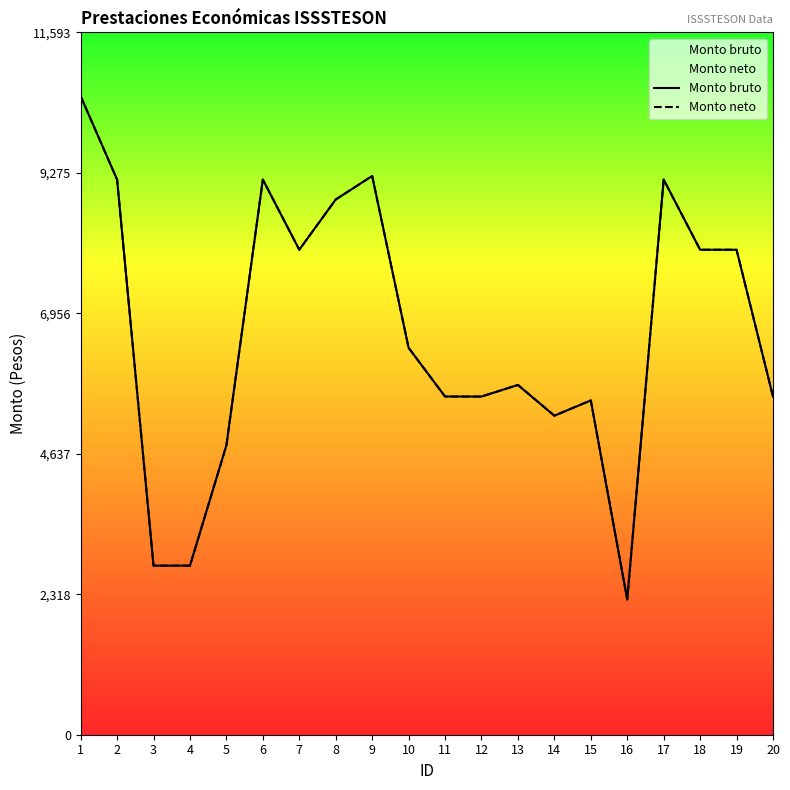

Does the chart have visible grid lines?

No